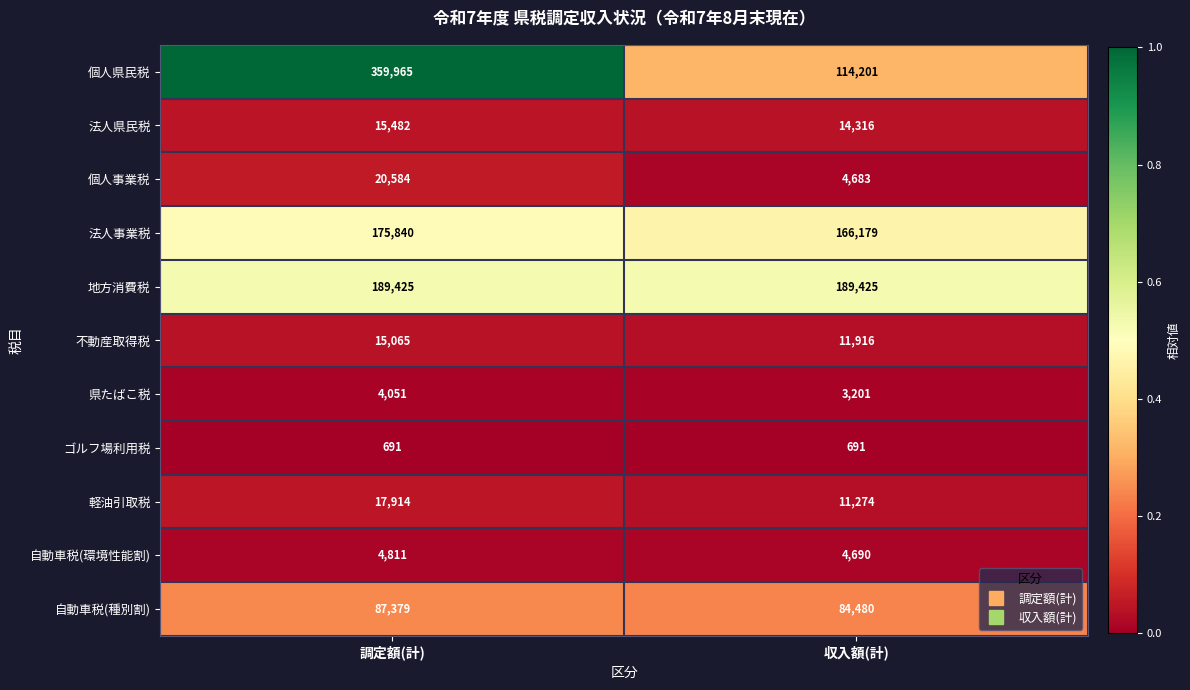

What value does the ゴルフ場利用税 series have at 調定額(計)?

691